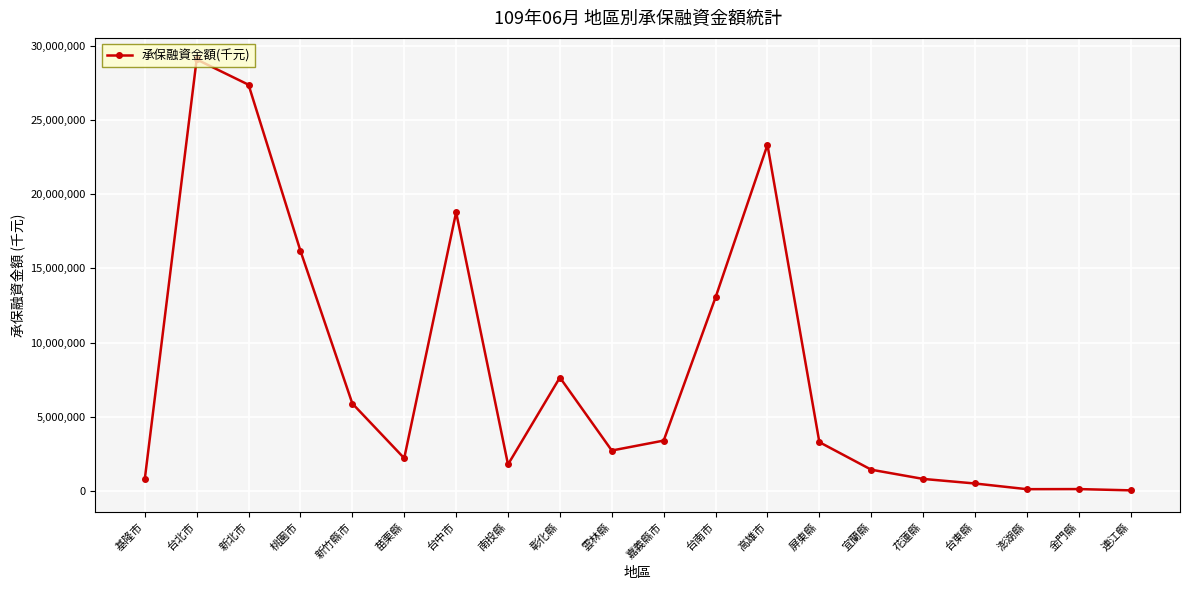

What is the sum of all values?

158755677